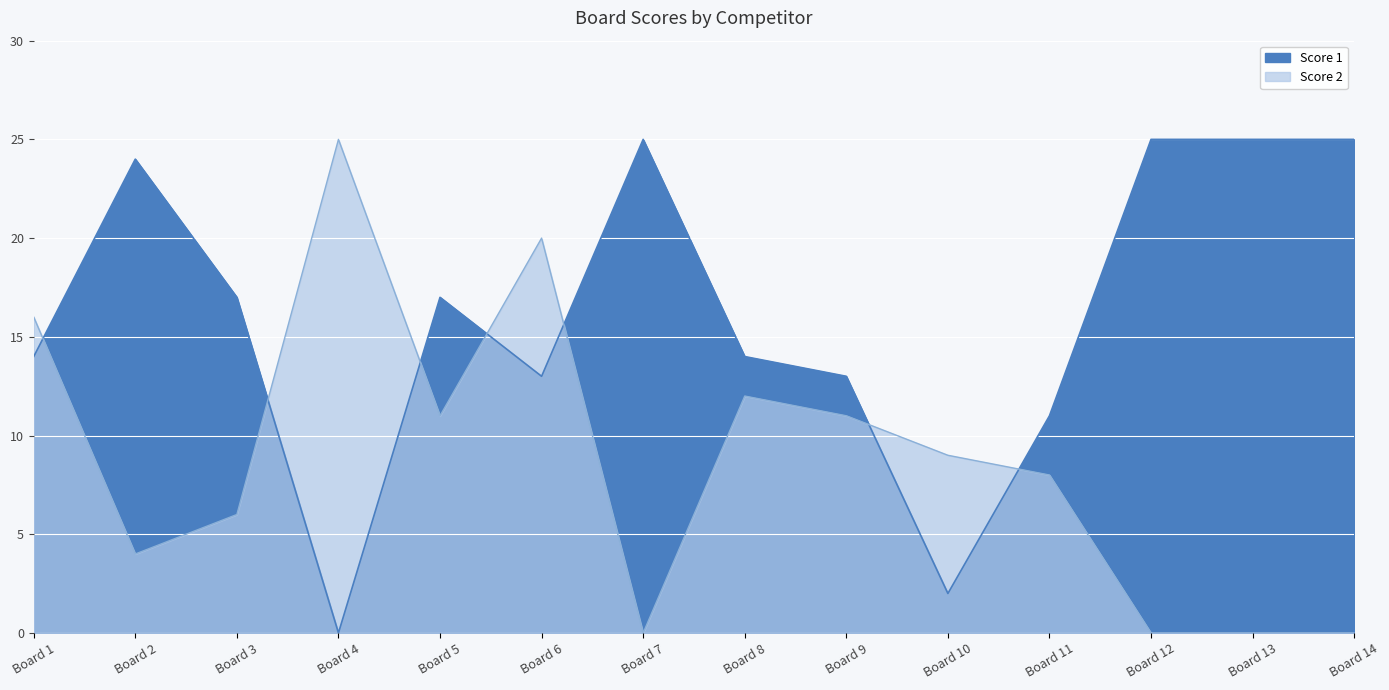

Rank the series at Board 3 from lowest to highest value.

Score 2, Score 1